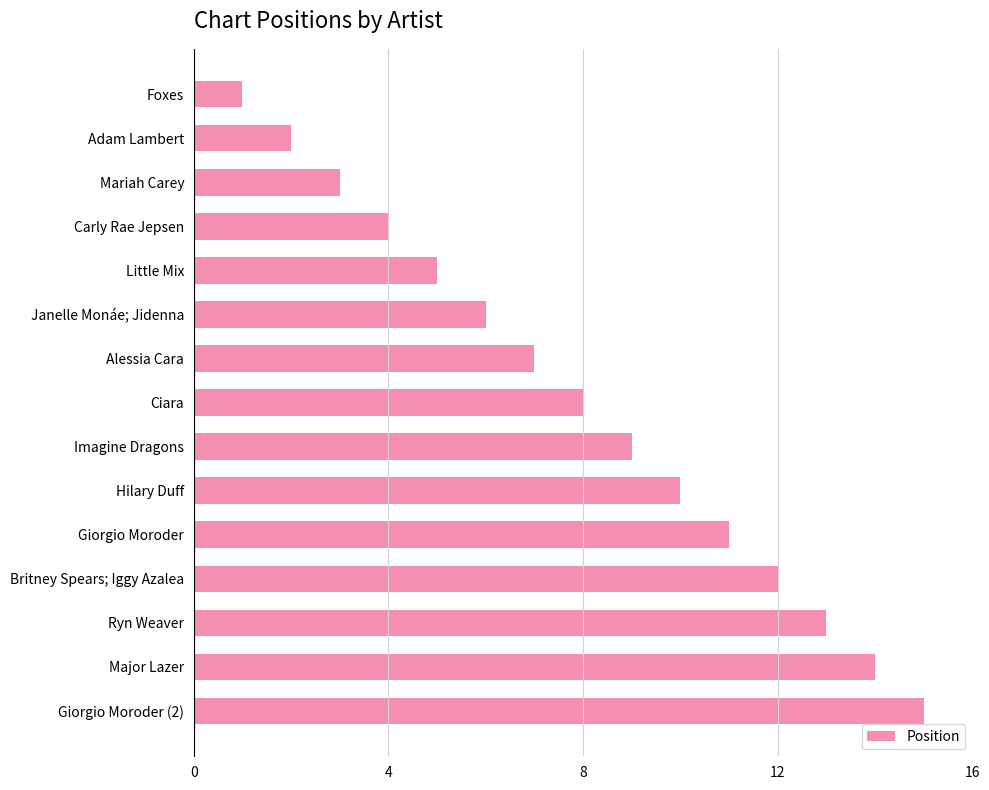

What is the approximate value at Mariah Carey?

3